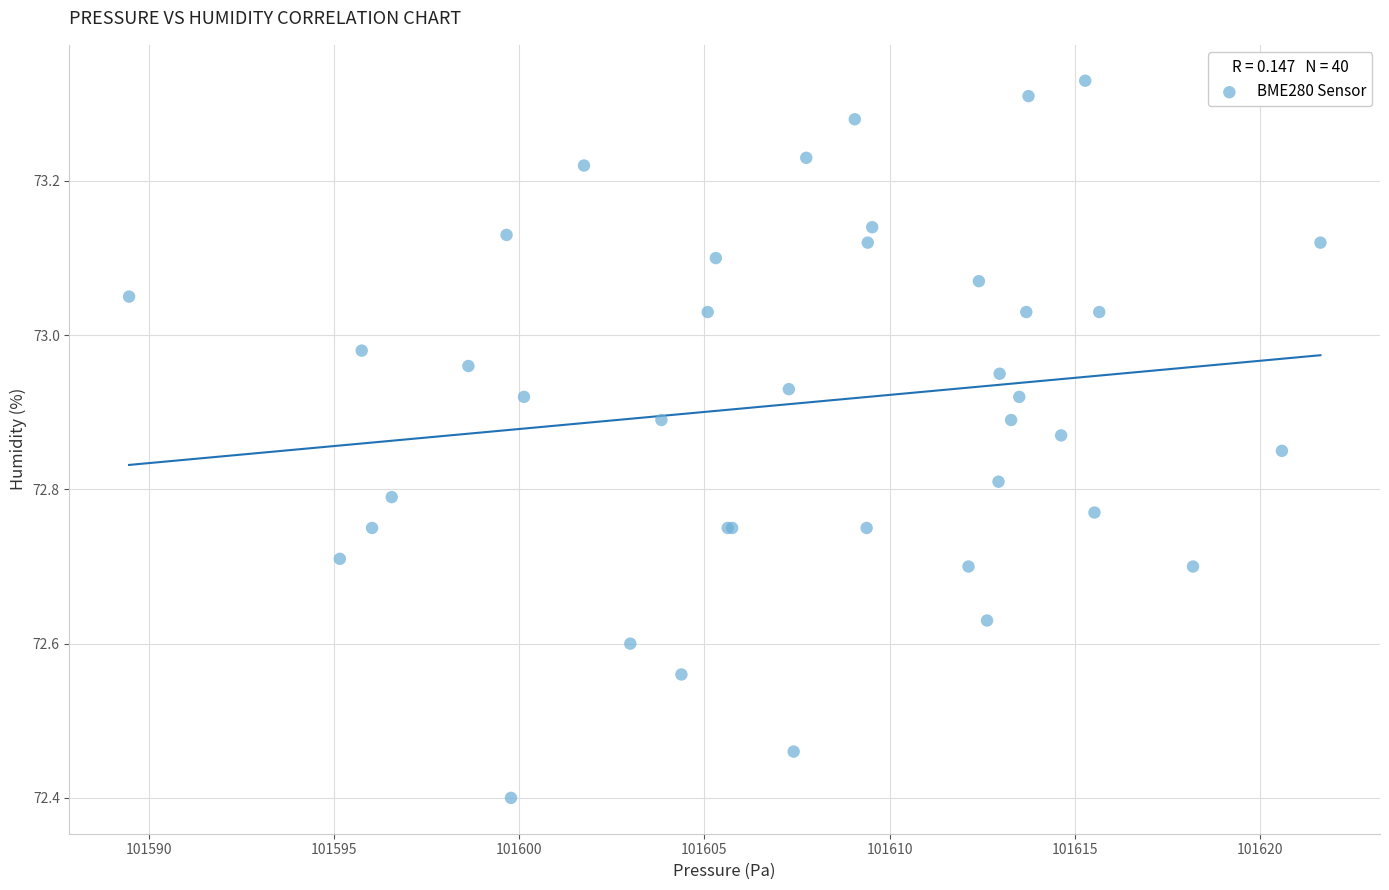

What Y value in the scatter plot is closest to 72?

72.4